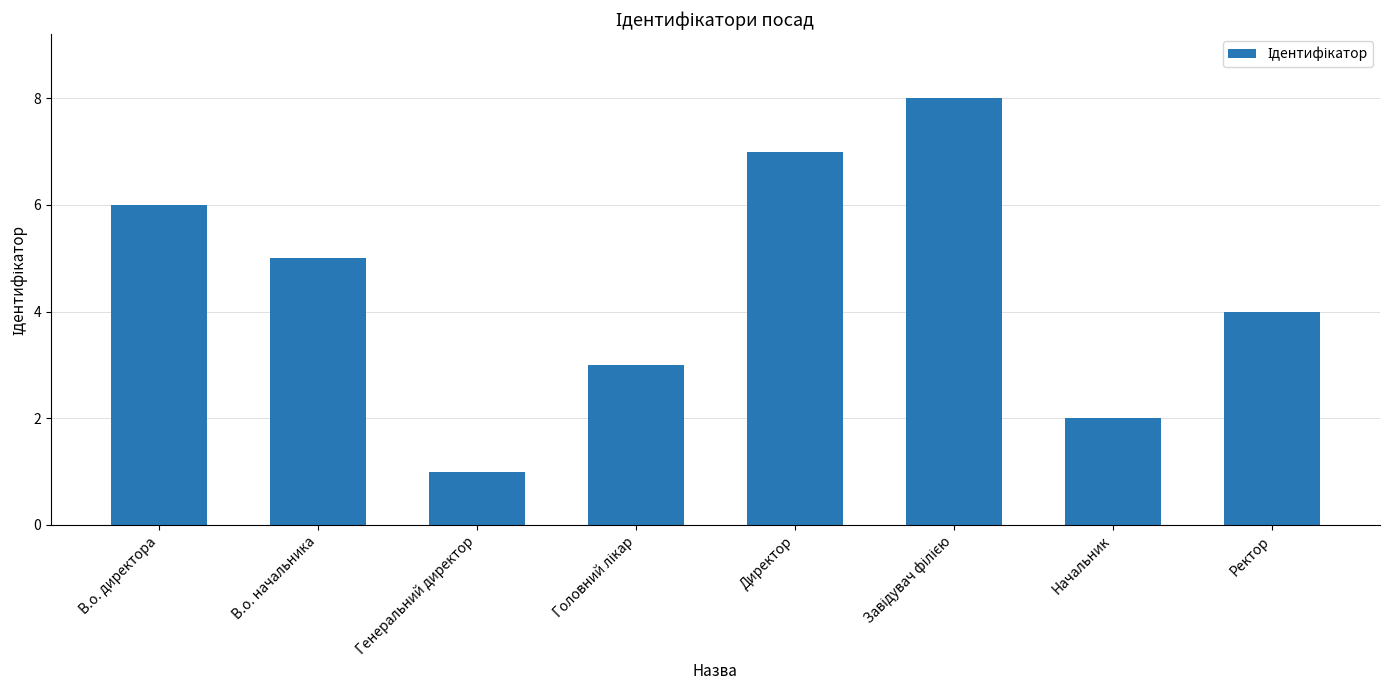

Which has a higher value, В.о. начальника or Начальник?

В.о. начальника